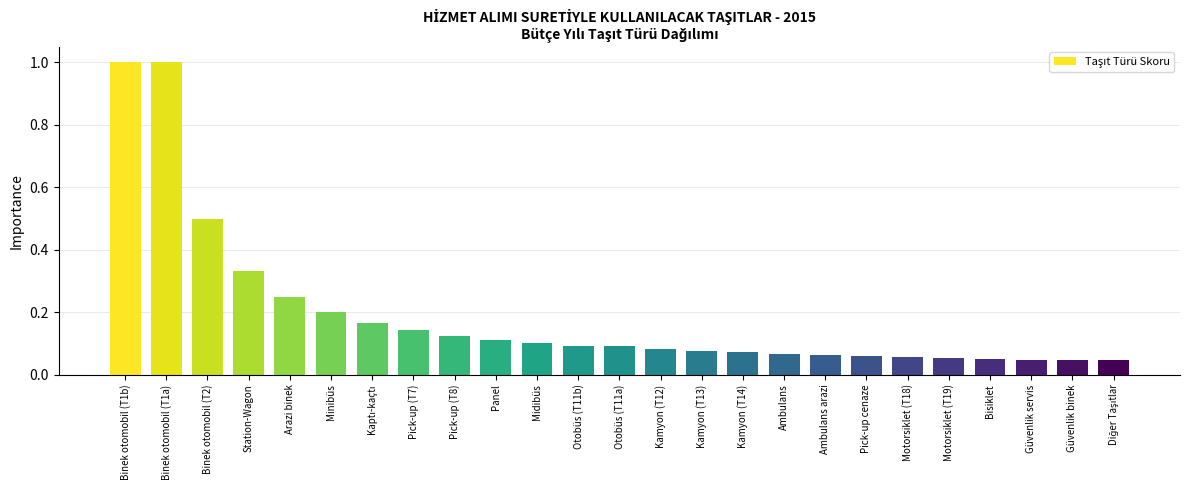

Between Binek otomobil (T1b) and Midibüs, which is larger?

Binek otomobil (T1b)